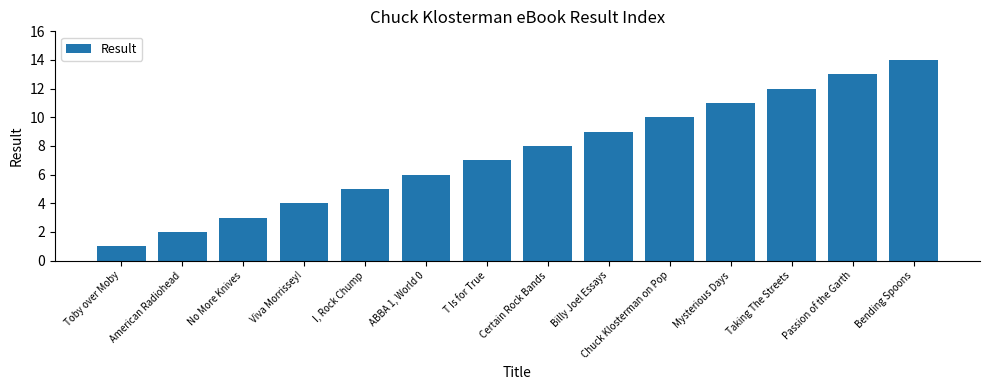

Does the chart contain stacked bars?

No